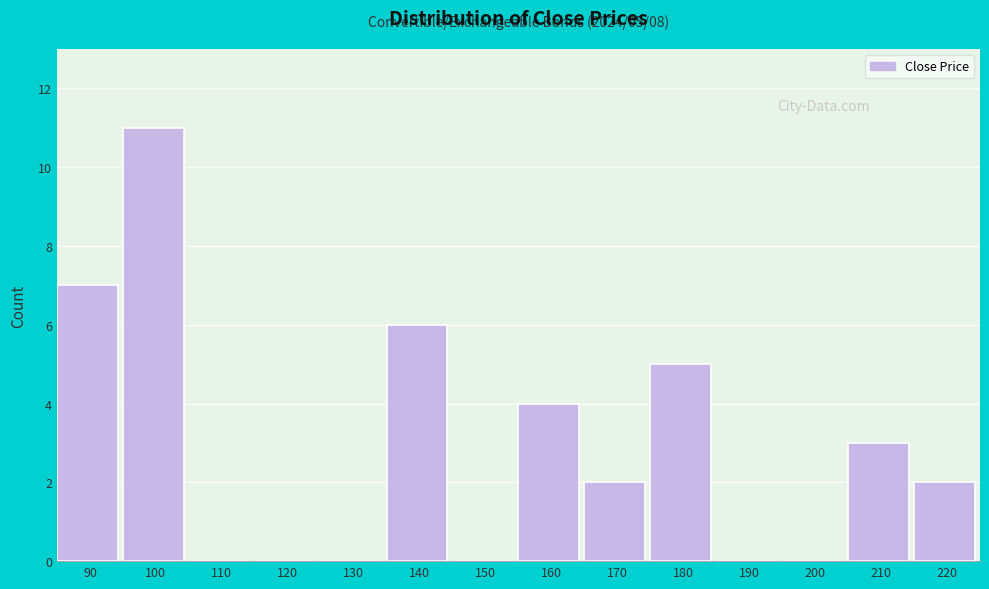

Reading left to right, extract all data points from this chart.

90=7	100=11	110=0	120=0	130=0	140=6	150=0	160=4	170=2	180=5	190=0	200=0	210=3	220=2